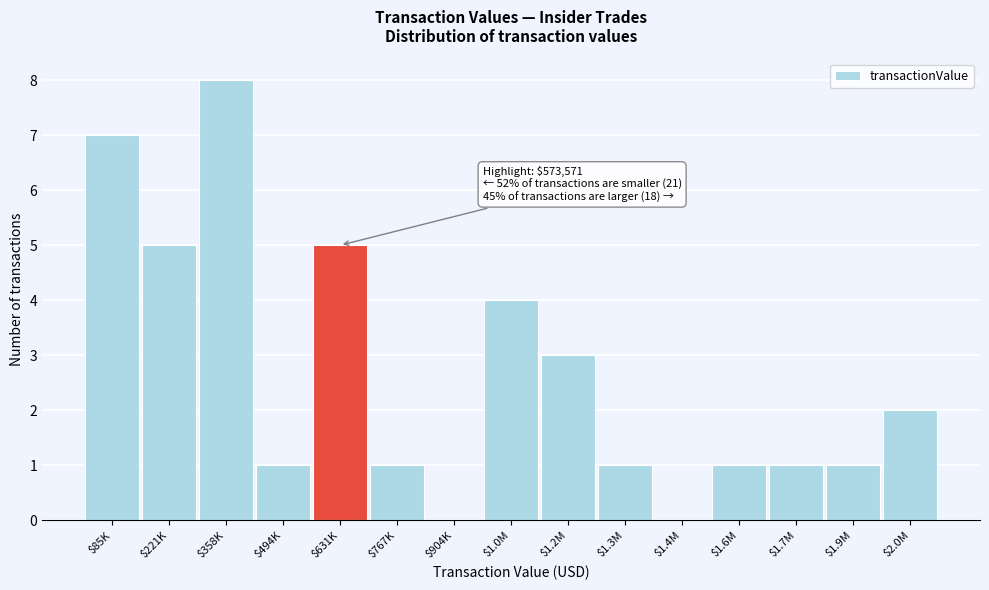

The value at $1.9M is 2. True or false?

False